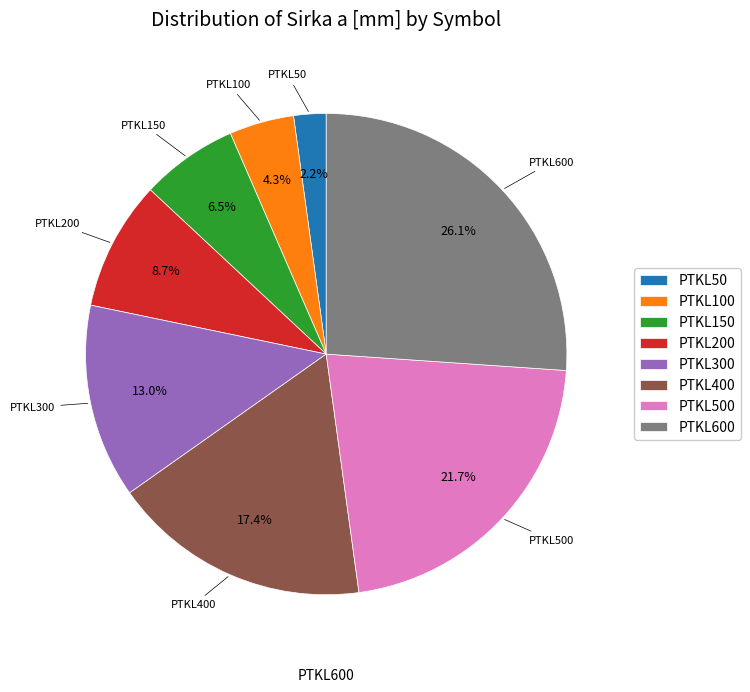

To the nearest percent, what portion does PTKL100 represent?

4%